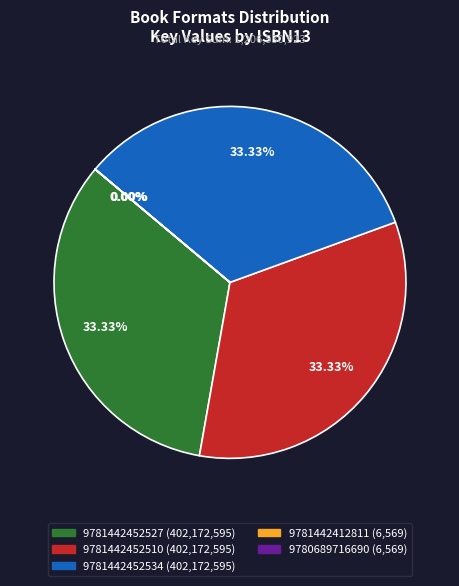

Is 9781442452534 the majority of the pie?

No